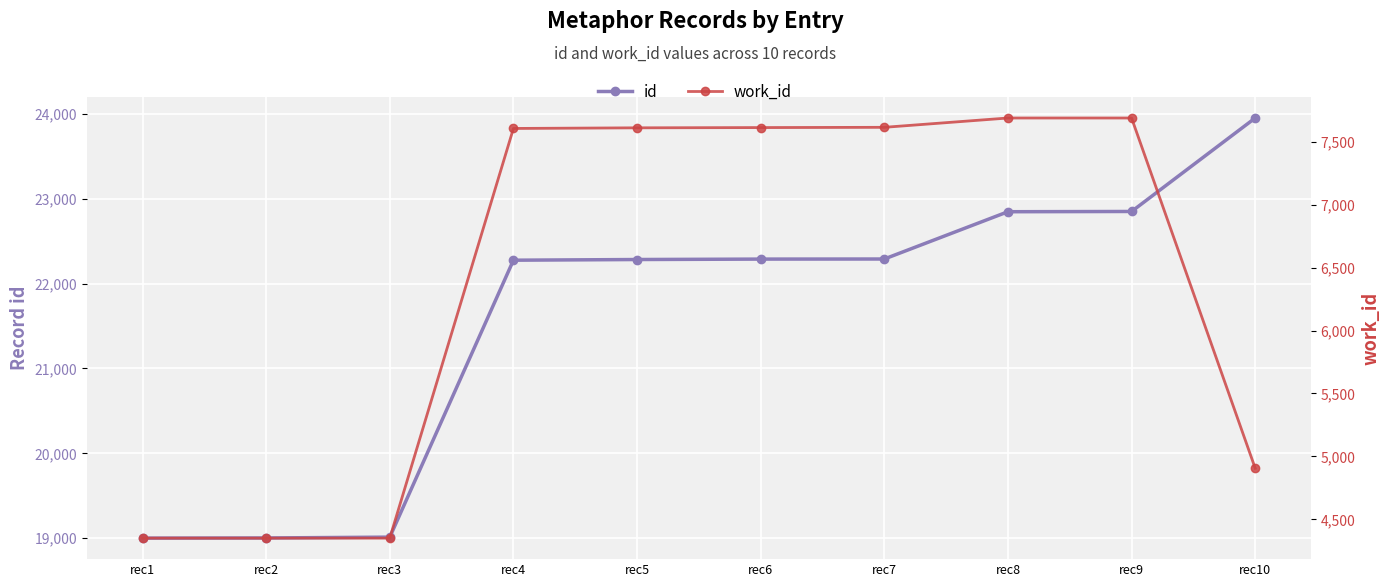

At which label does id first exceed 22288?

rec7